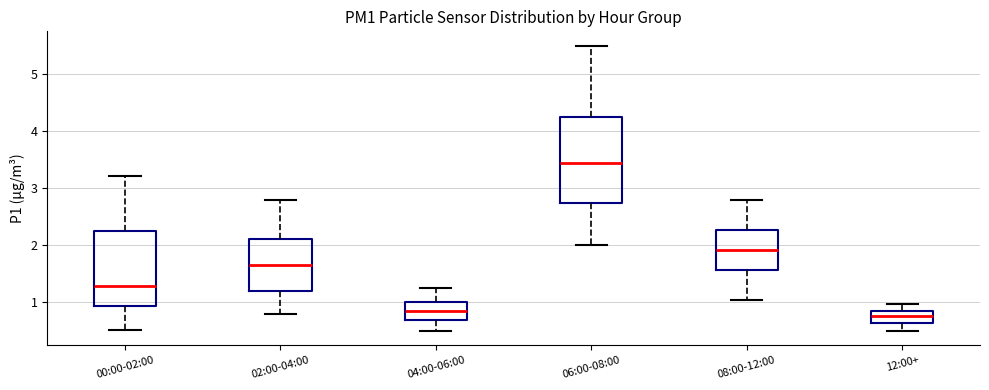

Reading left to right, transcribe this box plot: for each box, give where its median line is, the range the box spans, and where its two whiskers end, as read against the y-axis. The values are not printed on the chart, so give them approximately, as read against the axis.

00:00-02:00: median 1.3, box 0.9 to 2.2, whiskers 0.5 to 3.2
02:00-04:00: median 1.7, box 1.2 to 2.1, whiskers 0.8 to 2.8
04:00-06:00: median 0.8, box 0.7 to 1.0, whiskers 0.5 to 1.3
06:00-08:00: median 3.5, box 2.7 to 4.3, whiskers 2.0 to 5.5
08:00-12:00: median 1.9, box 1.6 to 2.3, whiskers 1.1 to 2.8
12:00+: median 0.8, box 0.6 to 0.9, whiskers 0.5 to 1.0